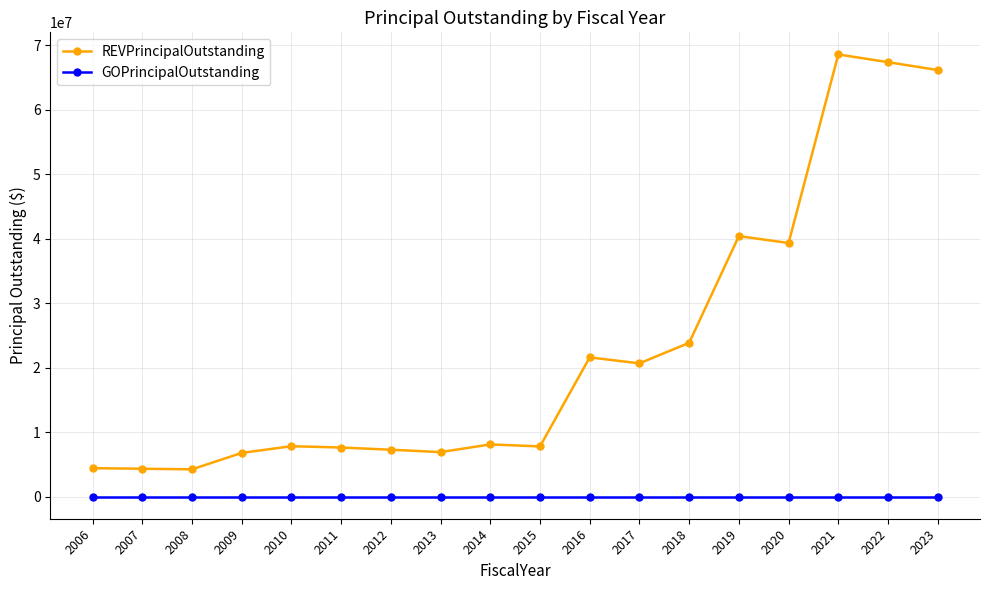

What is the value of the REVPrincipalOutstanding point at the 5th from the left?

7815000